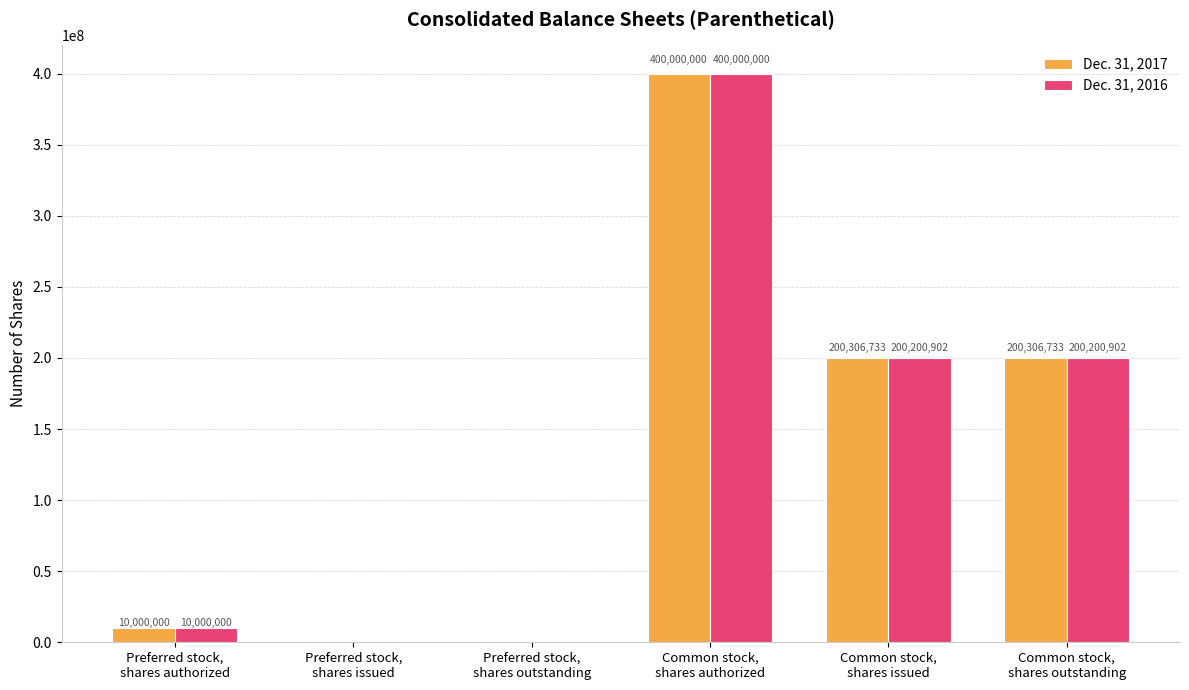

What are all the series names shown in the legend?

Dec. 31, 2017, Dec. 31, 2016